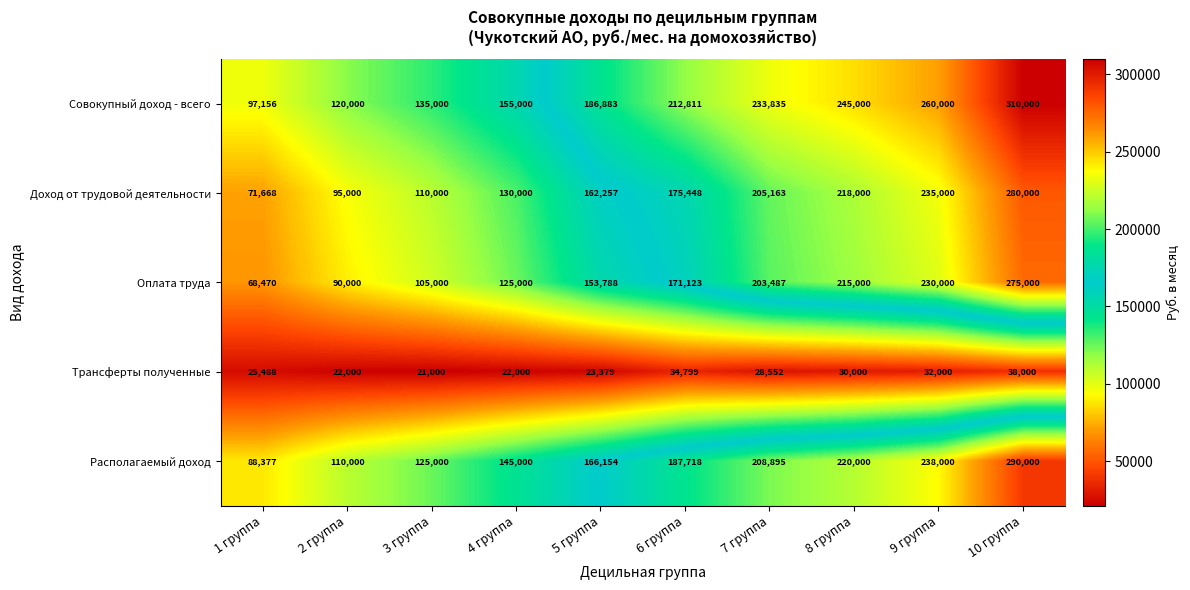

True or false: Располагаемый доход has a value of 110000 at 2 группа.

True